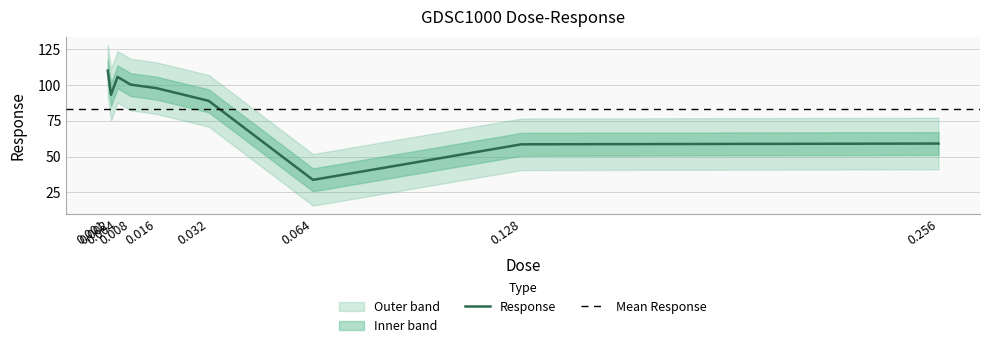

What is the value of the 4th point from the left?

100.3